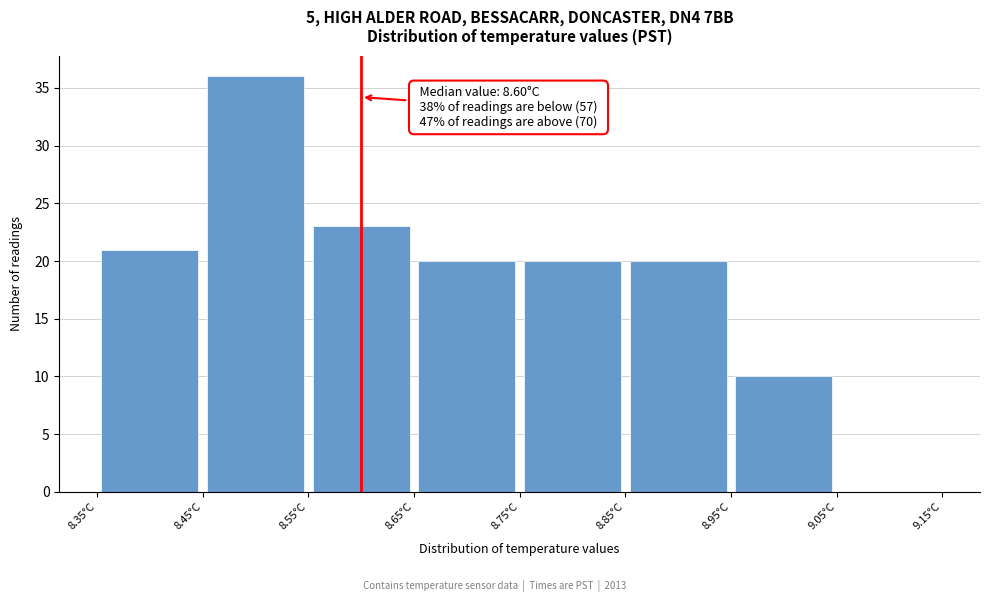

Over which range of the x-axis is the bar tallest?

8.45 to 8.55